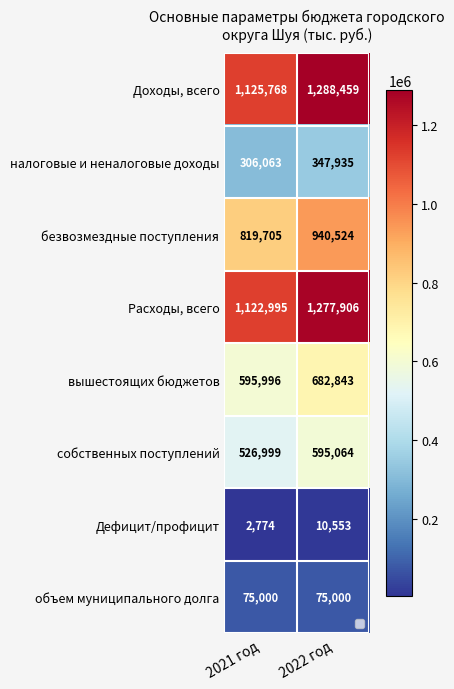

Between 2021 год and 2022 год, which series saw the biggest shift?

Доходы, всего